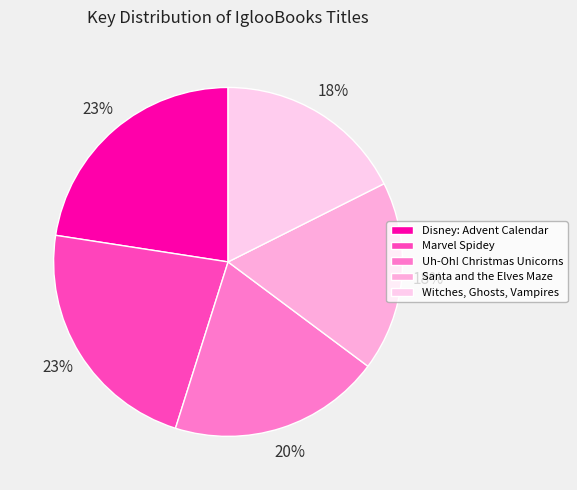

Count the number of slices in the pie.

5